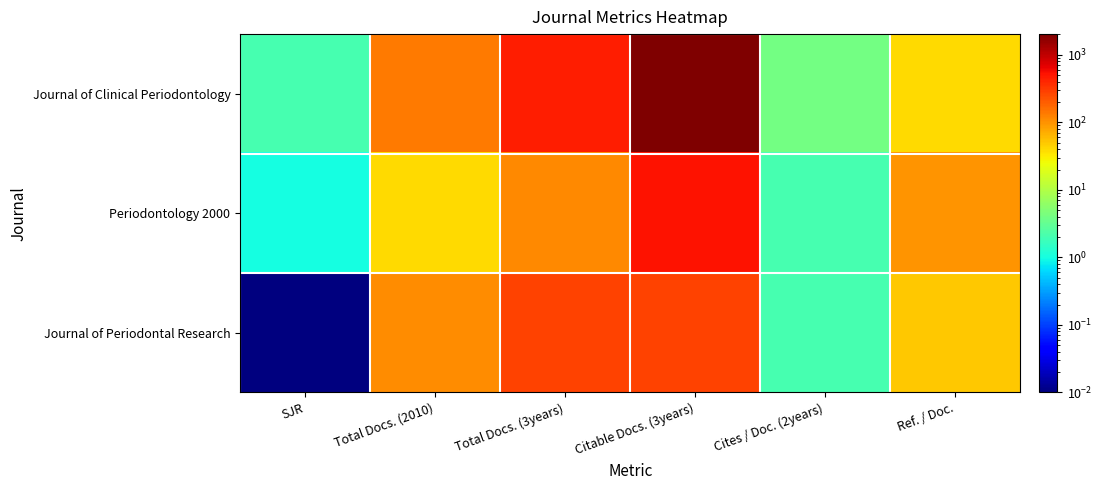

Reading right to left, what are all the values shown in this chart?

Journal of Clinical Periodontology: Ref. / Doc.=39.0	Cites / Doc. (2years)=4.0	Citable Docs. (3years)=2022.0	Total Docs. (3years)=459.0	Total Docs. (2010)=135.0	SJR=2.0
Periodontology 2000: Ref. / Doc.=99.0	Cites / Doc. (2years)=2.0	Citable Docs. (3years)=515.0	Total Docs. (3years)=115.0	Total Docs. (2010)=39.0	SJR=1.0
Journal of Periodontal Research: Ref. / Doc.=50.0	Cites / Doc. (2years)=2.0	Citable Docs. (3years)=276.0	Total Docs. (3years)=276.0	Total Docs. (2010)=108.0	SJR=0.0